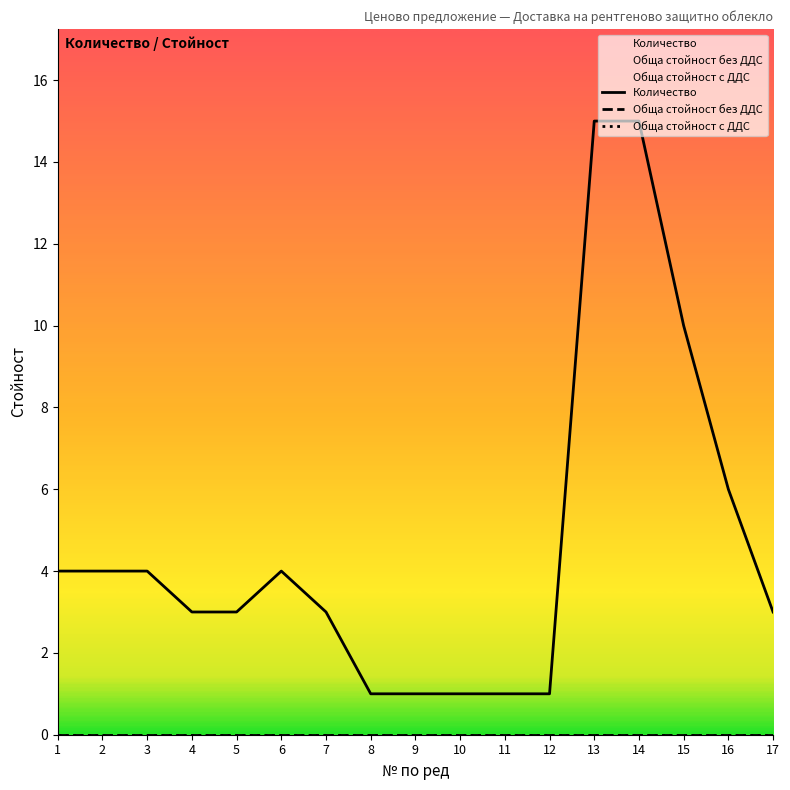

Which label corresponds to the smallest value in the chart?

1